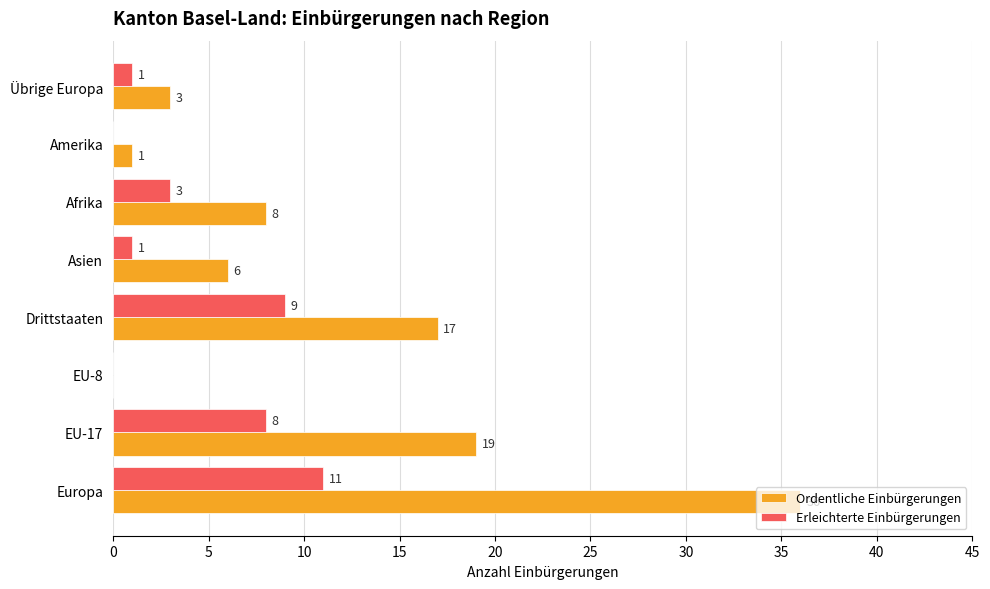

Between Europa and EU-8, which series saw the biggest shift?

Ordentliche Einbürgerungen